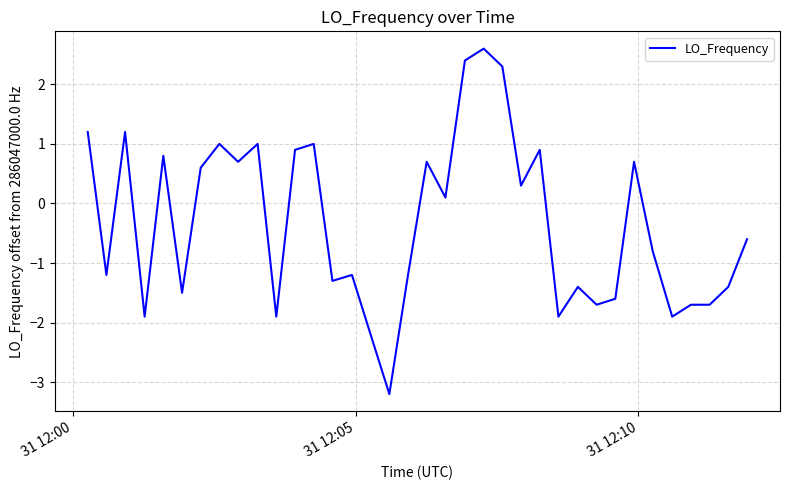

What is the difference between the maximum and minimum values?

5.8